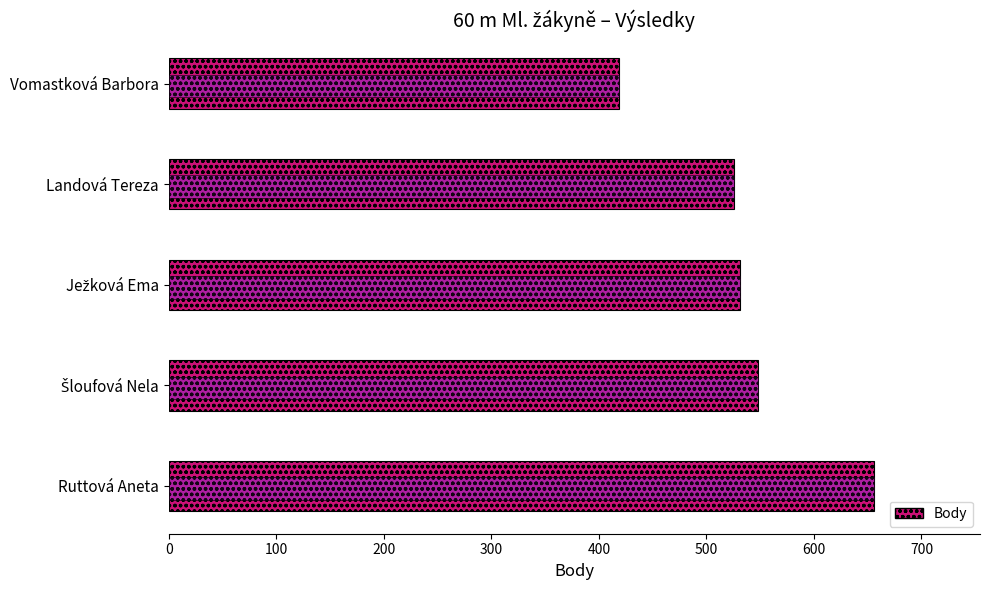

At which category is the sum across all series the highest?

Ruttová Aneta